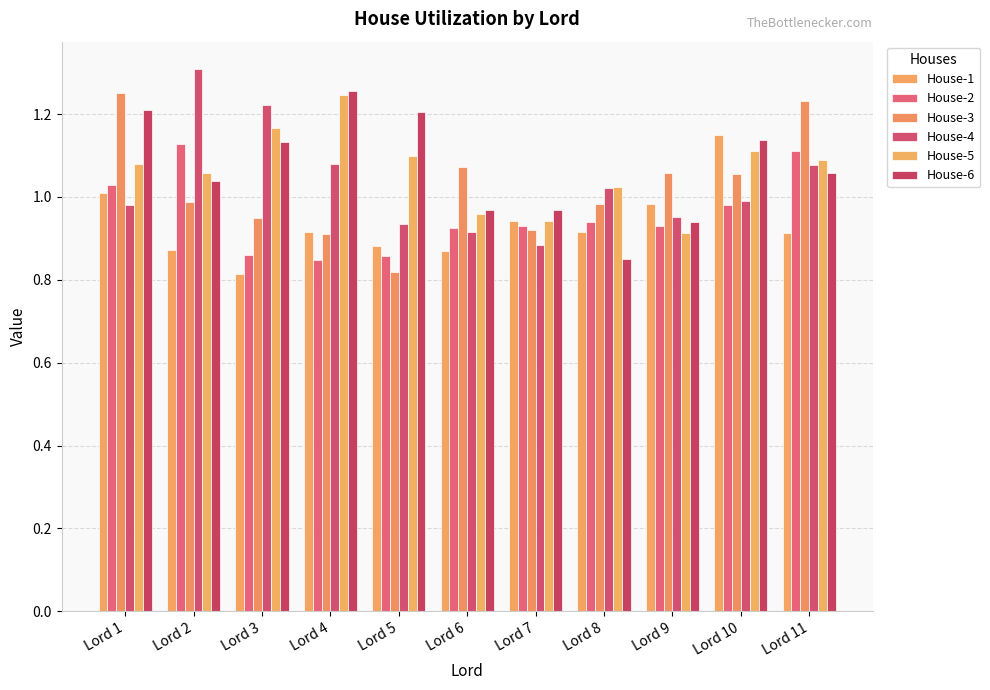

At how many categories does at least one series exceed 1?

10